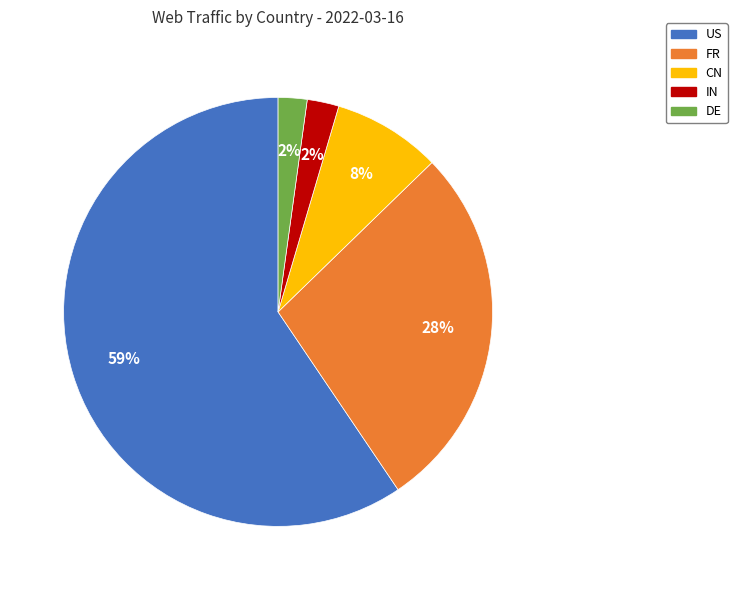

Is the sum of IN and CN greater than half?

No